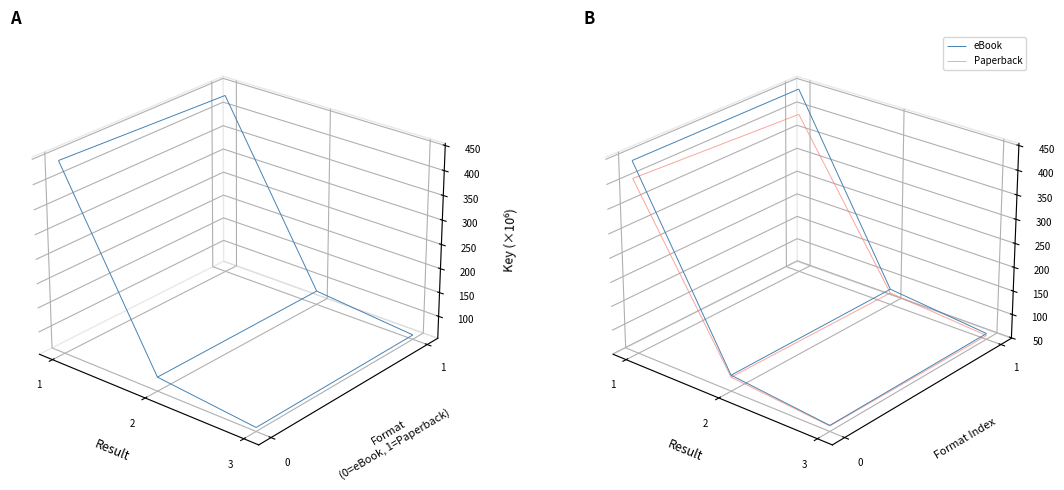

Reading right to left, transcribe all the data shown in this chart.

61414218	61414218	82286486	82286486	446221461